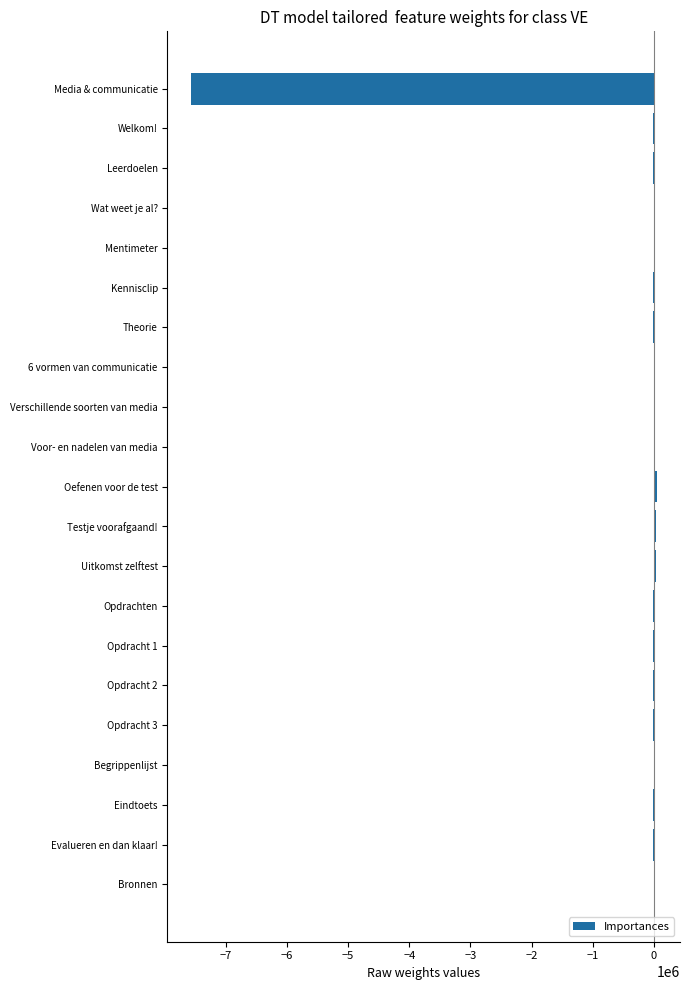

What is the sum of all values?

-7572991.8